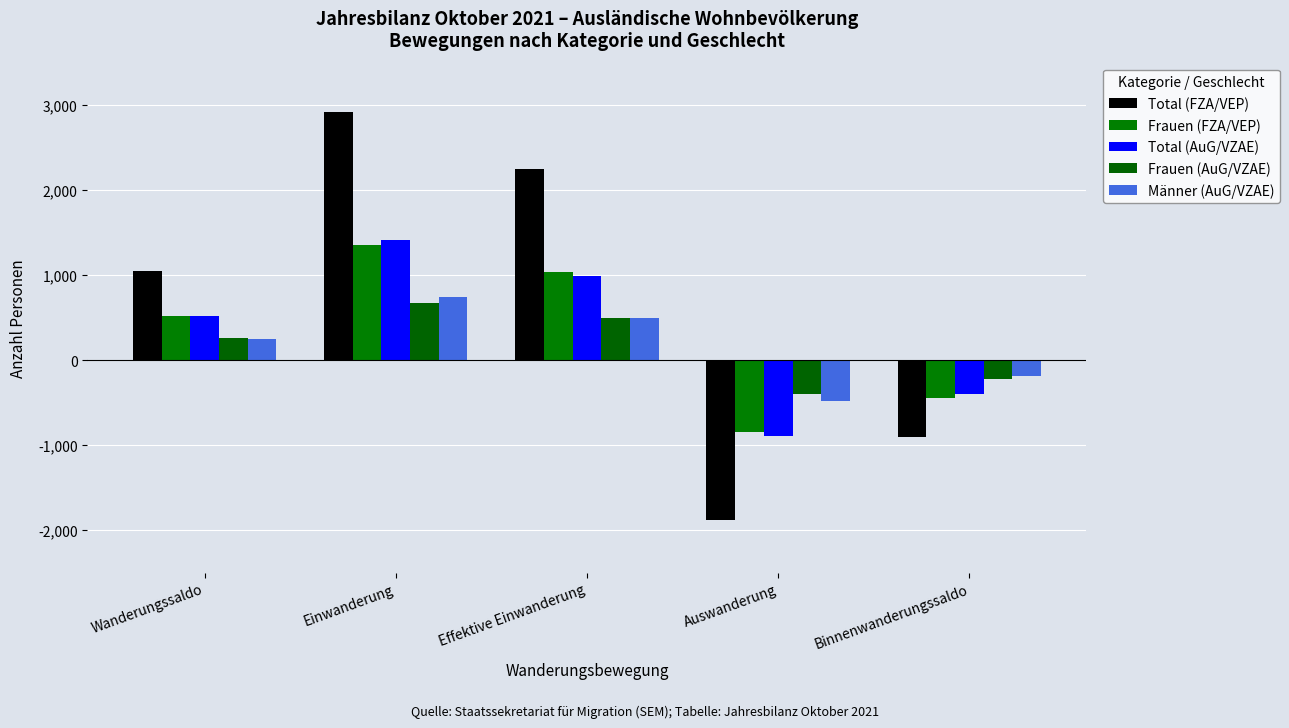

How many data points in Total (FZA/VEP) are less than 1053?

2